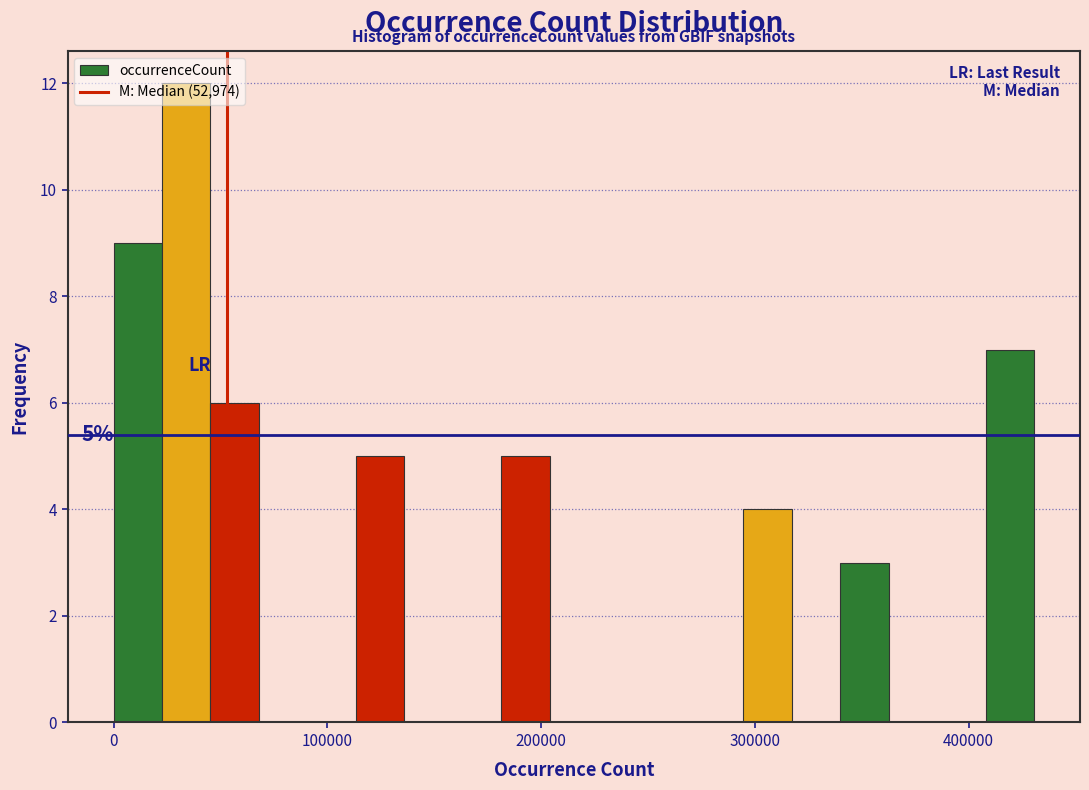

Read against the x-axis, roughly where is the centre of the tallest bar?

30000